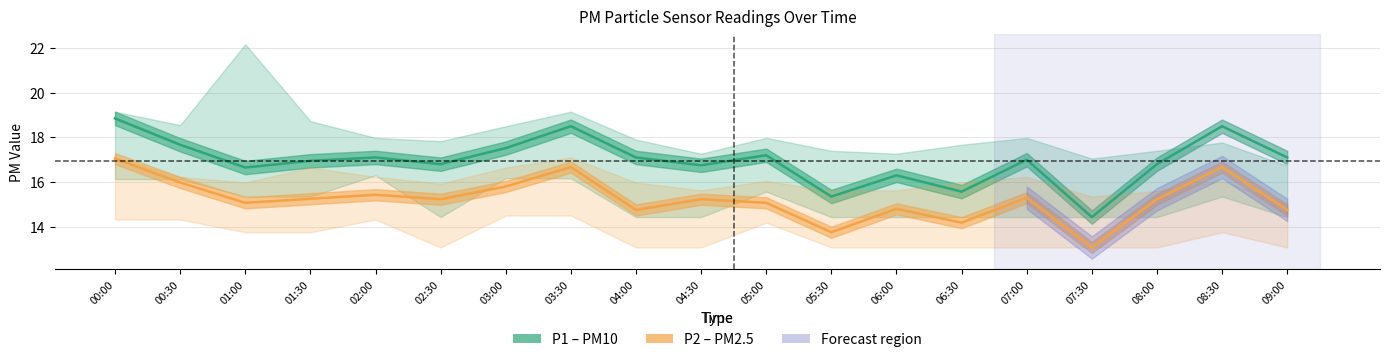

What is the sum of the P1 (PM10) values at 08:00 and 04:00?

33.9